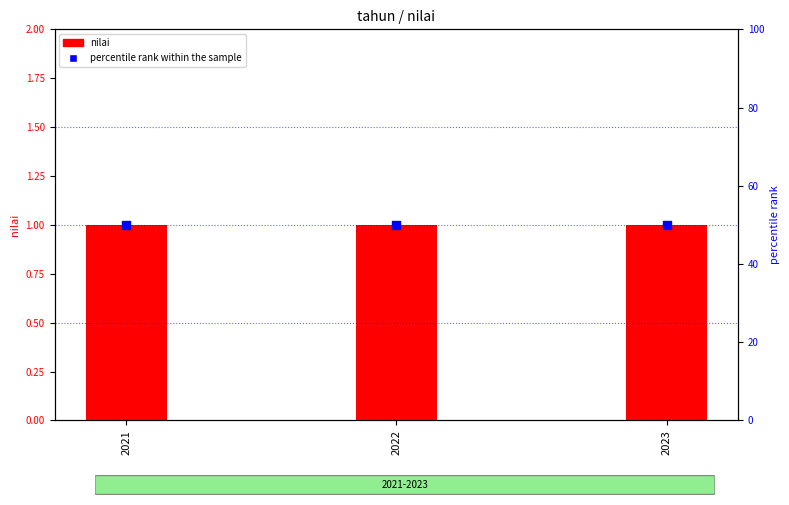

Which series reaches the minimum Y coordinate?

nilai